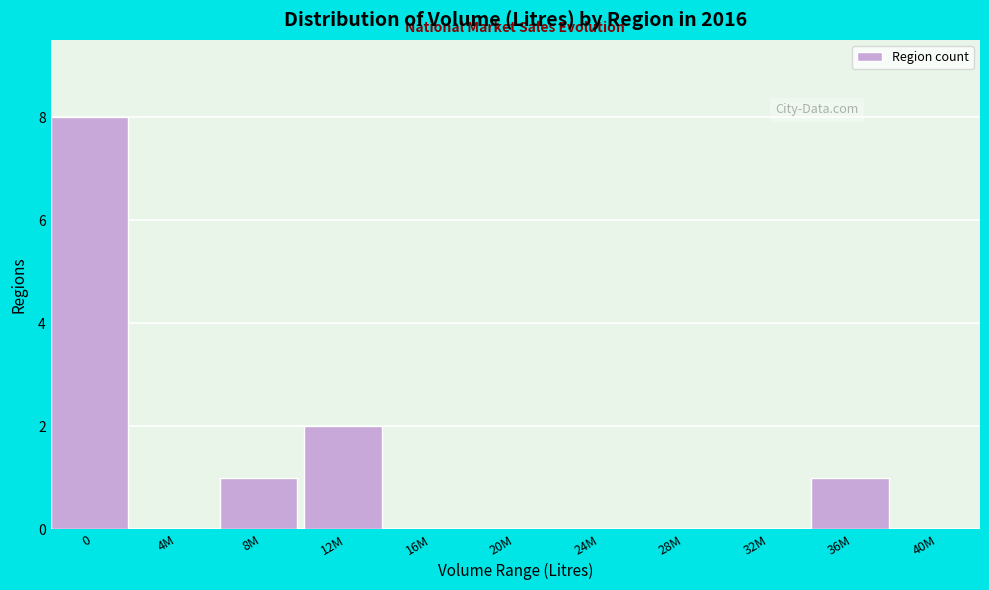

Reading right to left, what are all the values shown in this chart?

40M=0	36M=1	32M=0	28M=0	24M=0	20M=0	16M=0	12M=2	8M=1	4M=0	0=8